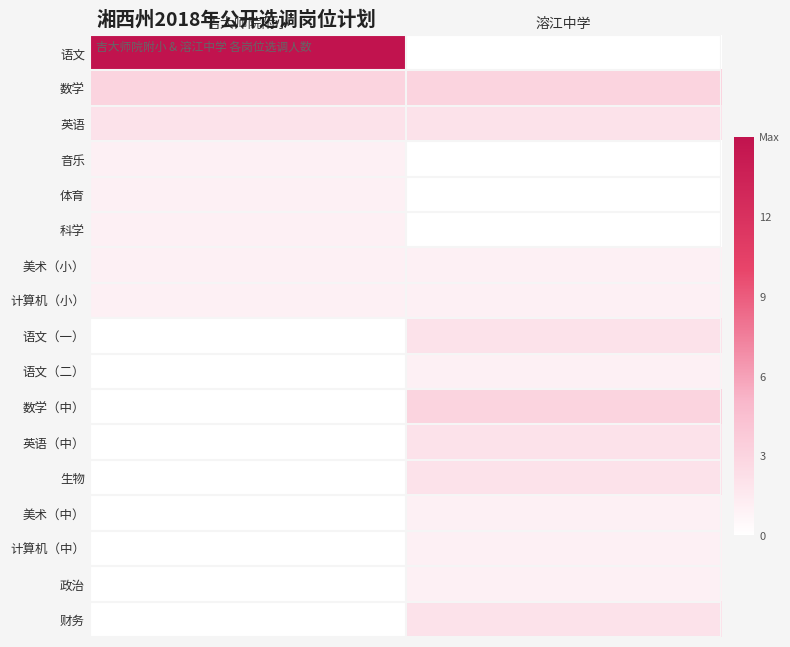

Reading left to right, list all the values displayed in this chart.

语文: 吉大师院附小=15	溶江中学=0
数学: 吉大师院附小=3	溶江中学=3
英语: 吉大师院附小=2	溶江中学=2
音乐: 吉大师院附小=1	溶江中学=0
体育: 吉大师院附小=1	溶江中学=0
科学: 吉大师院附小=1	溶江中学=0
美术（小）: 吉大师院附小=1	溶江中学=1
计算机（小）: 吉大师院附小=1	溶江中学=1
语文（一）: 吉大师院附小=0	溶江中学=2
语文（二）: 吉大师院附小=0	溶江中学=1
数学（中）: 吉大师院附小=0	溶江中学=3
英语（中）: 吉大师院附小=0	溶江中学=2
生物: 吉大师院附小=0	溶江中学=2
美术（中）: 吉大师院附小=0	溶江中学=1
计算机（中）: 吉大师院附小=0	溶江中学=1
政治: 吉大师院附小=0	溶江中学=1
财务: 吉大师院附小=0	溶江中学=2